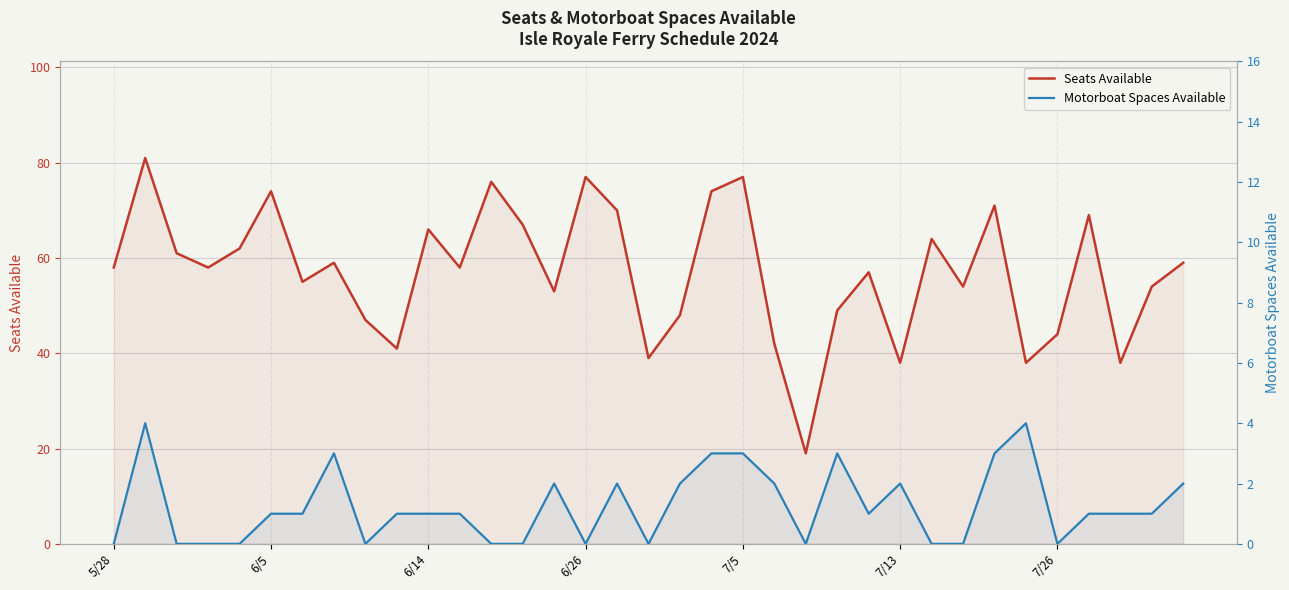

Which series changed the most between 8 and 26?

Seats Available